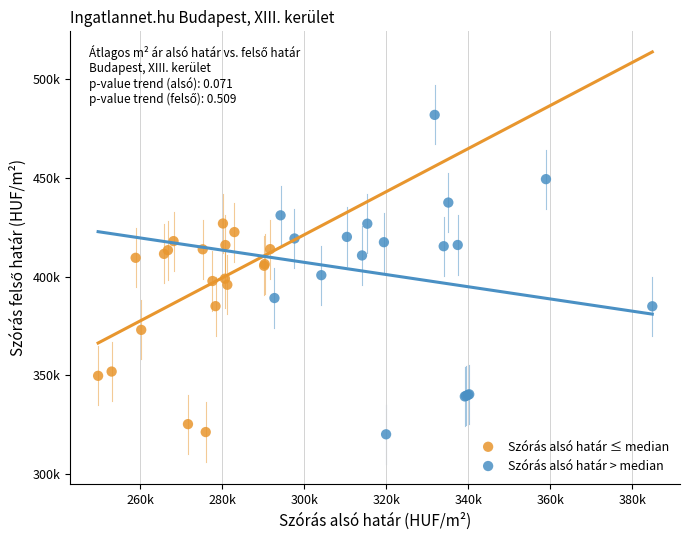

Which series has the largest Y range (max minus min)?

Szórás alsó határ > median